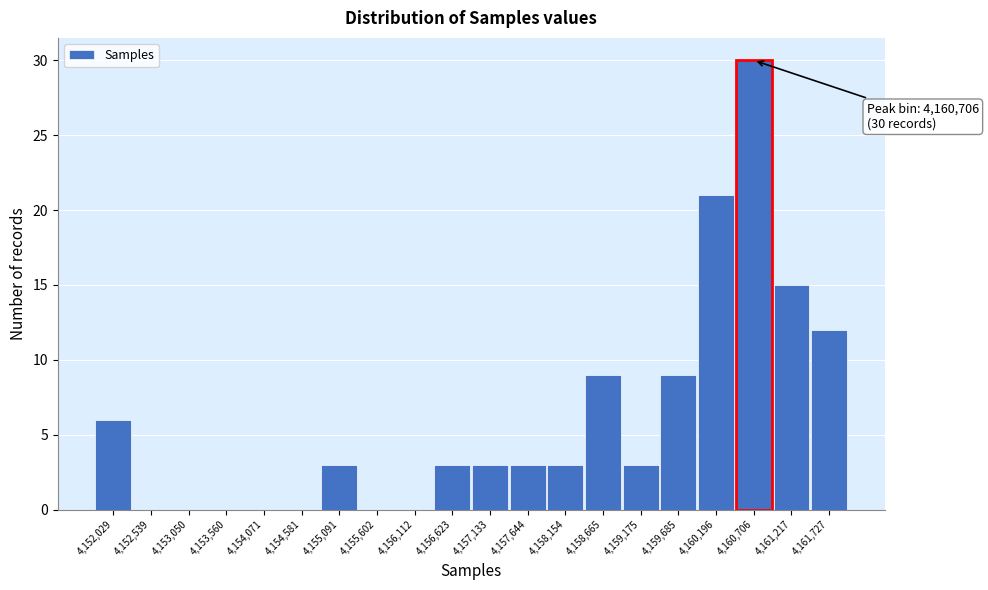

Which range on the x-axis has the tallest bar?

4160500 to 4161000